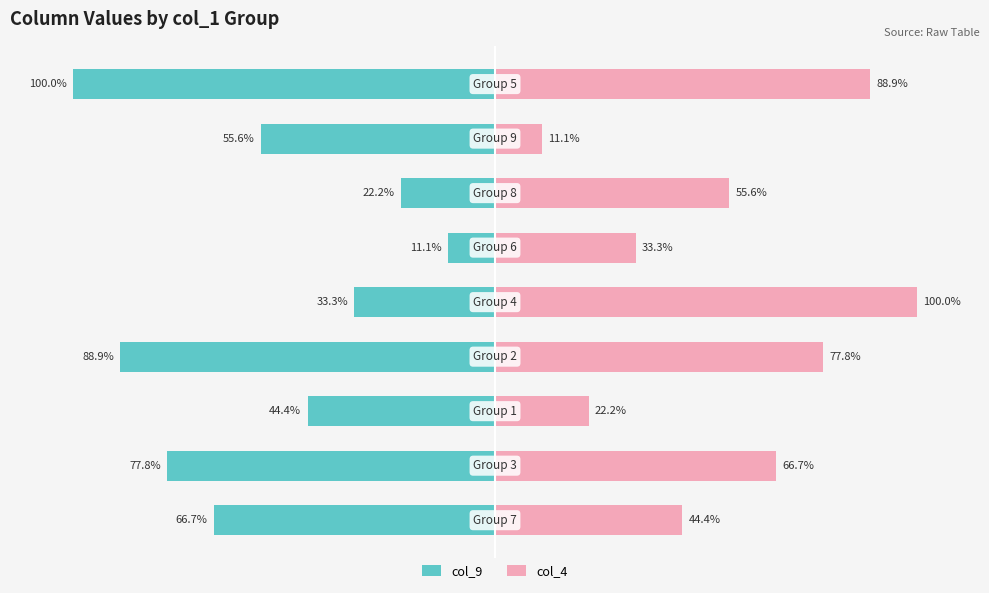

What is the spread (max minus min) of values at −100?

144.4